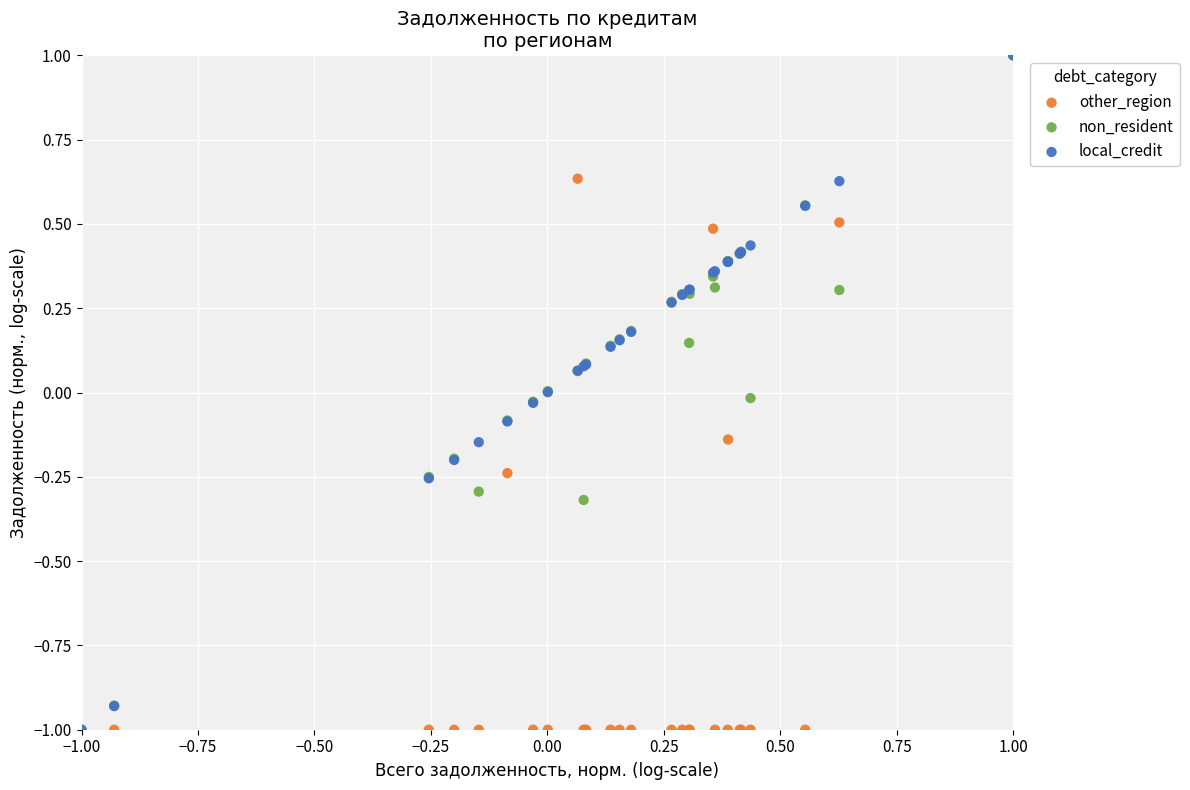

What are all the series names shown in the legend?

other_region, non_resident, local_credit